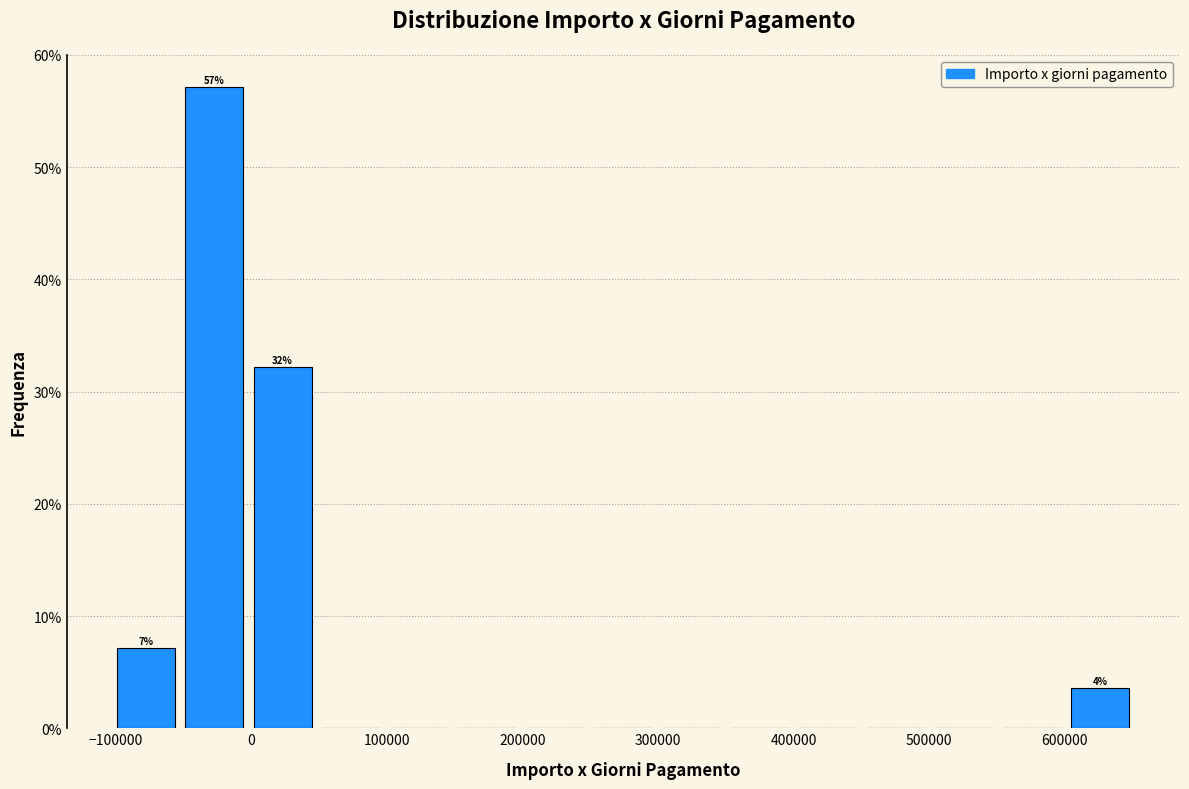

Over which range of the x-axis is the bar tallest?

-50000 to 0